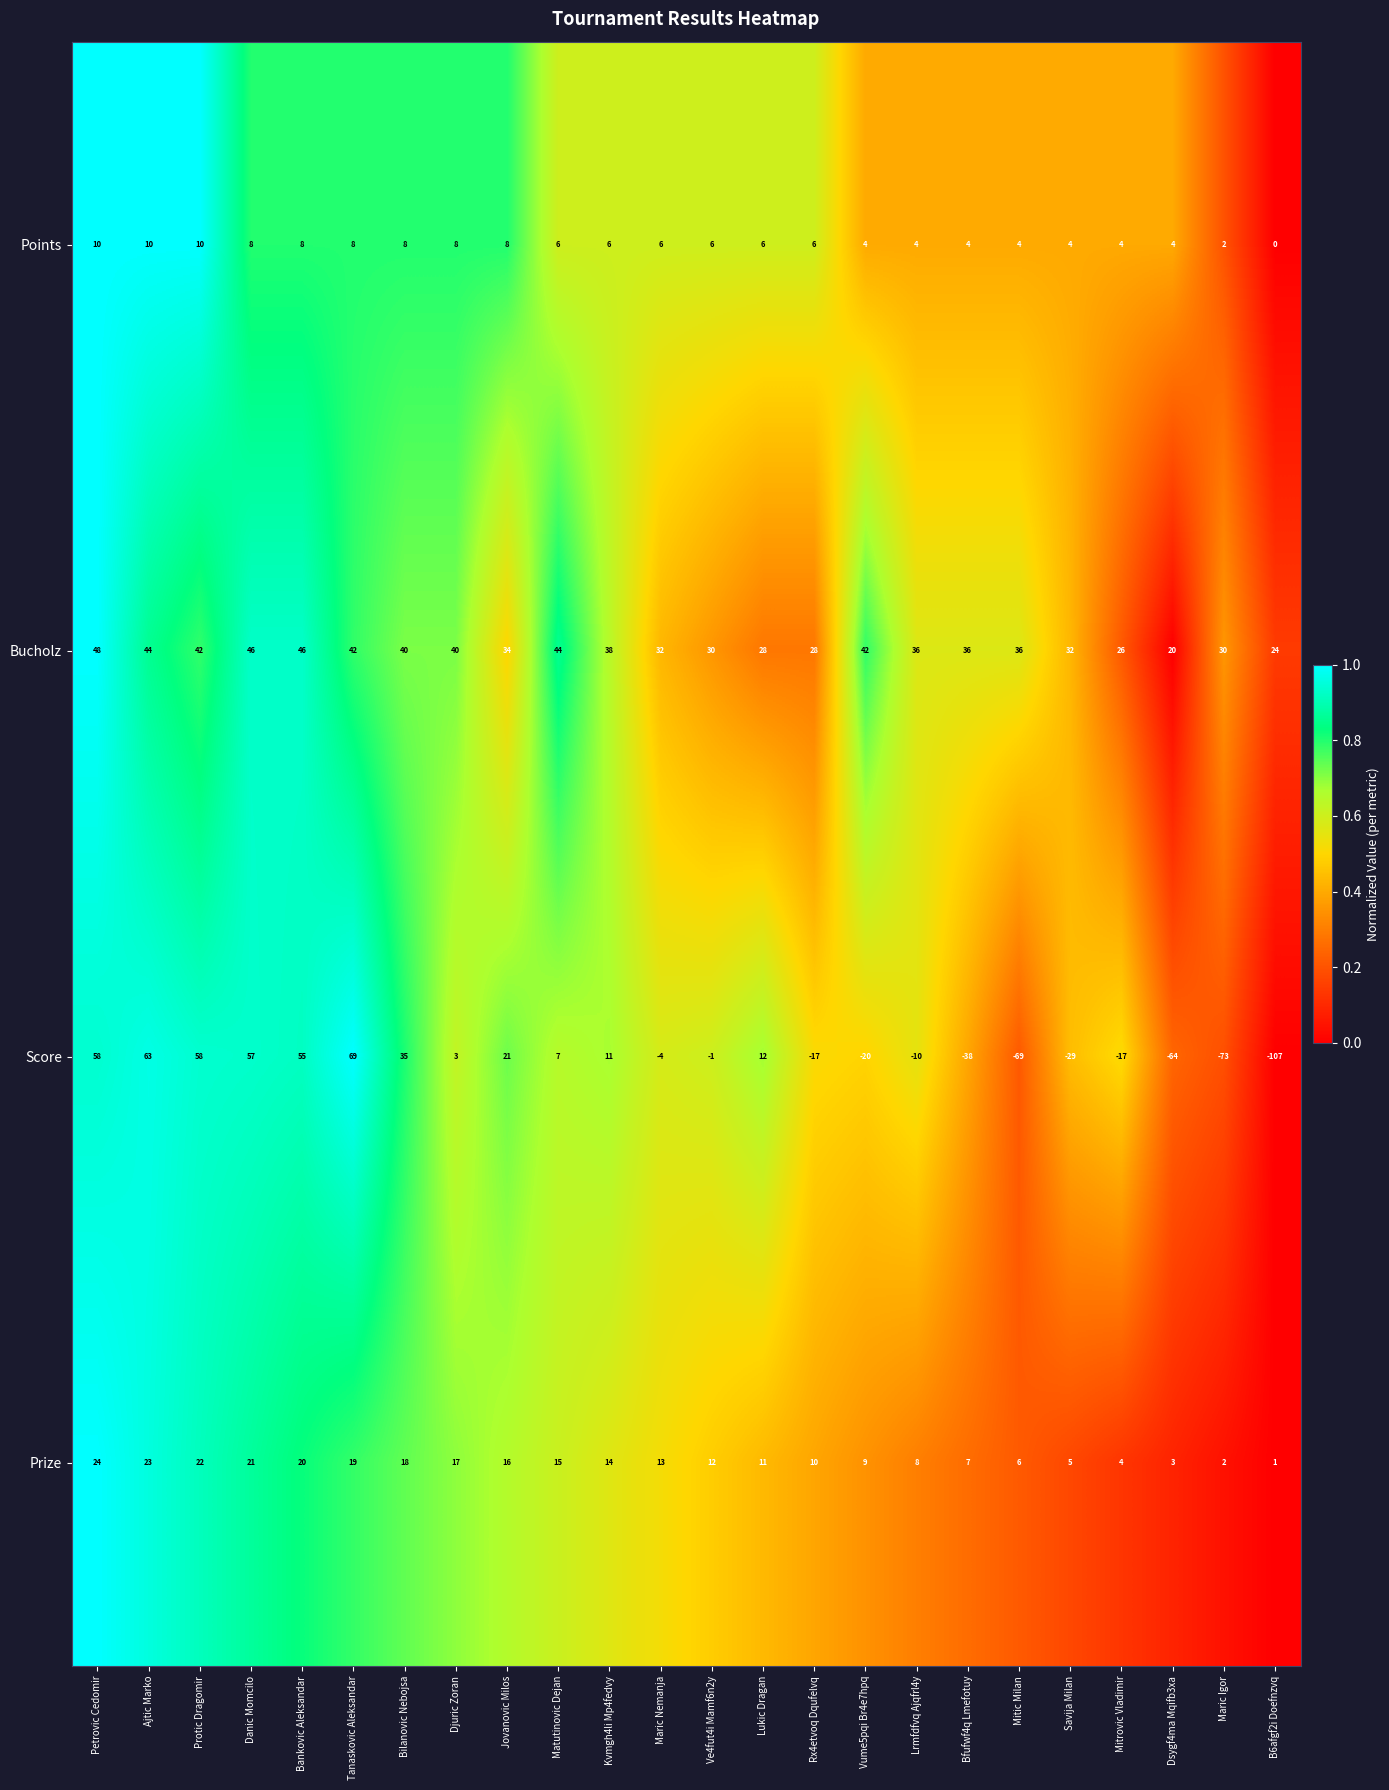

What is the maximum value for Bucholz?

48